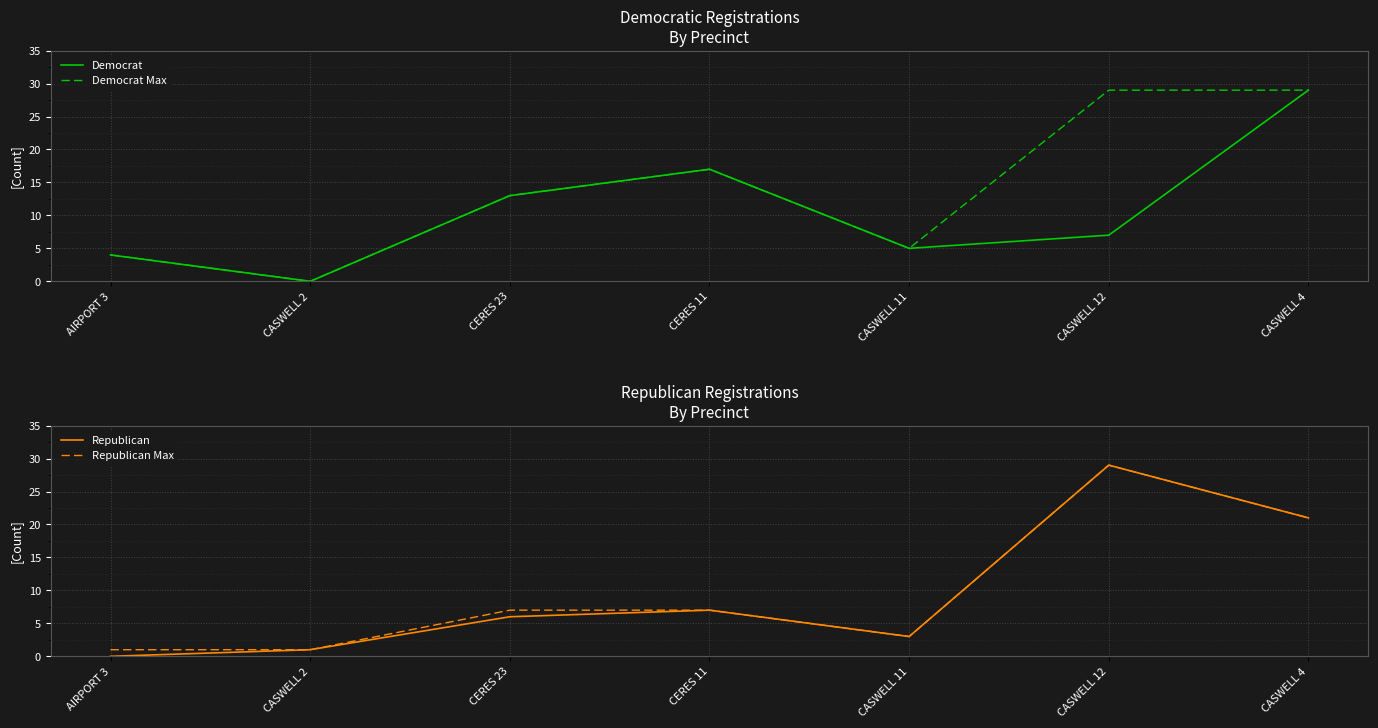

What is the total value across all series at CASWELL 11?

16